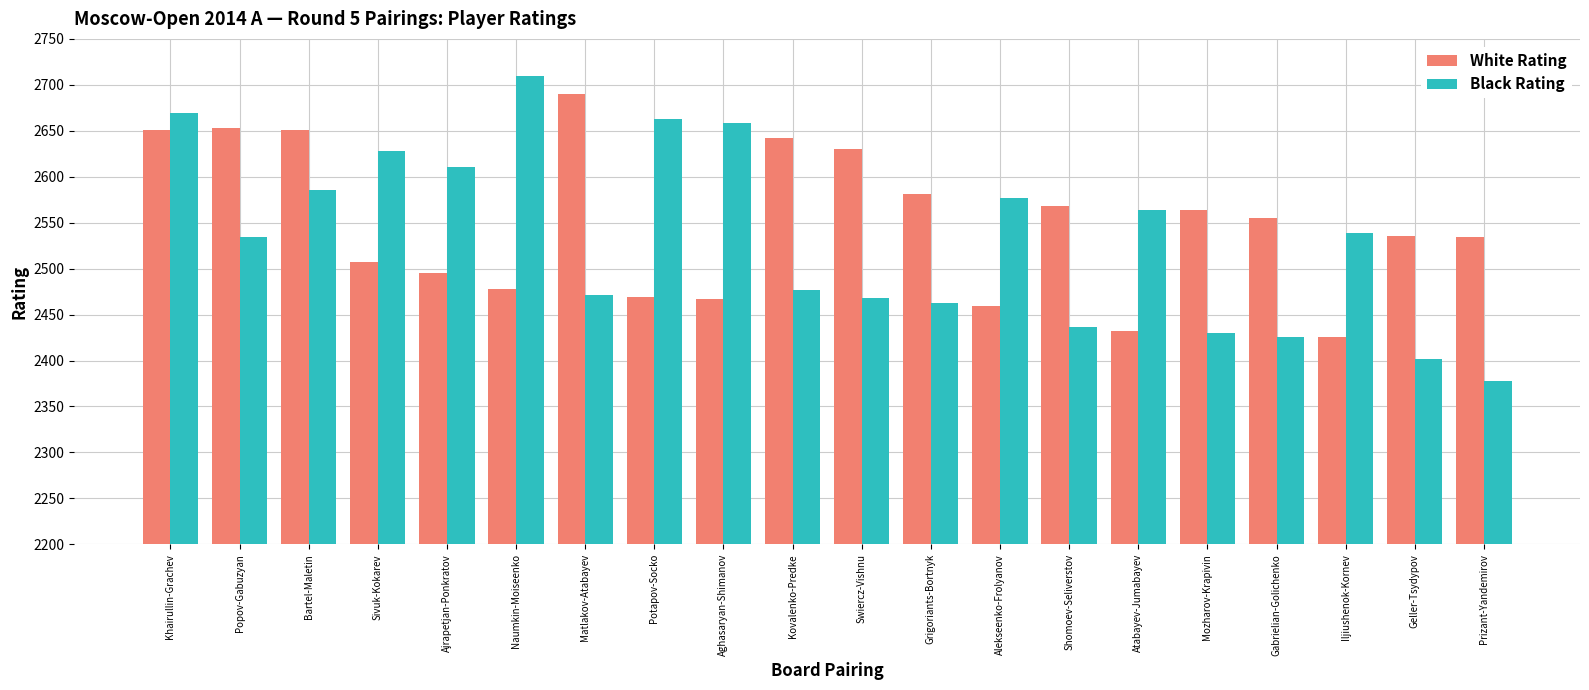

Count the number of data series in this chart.

2